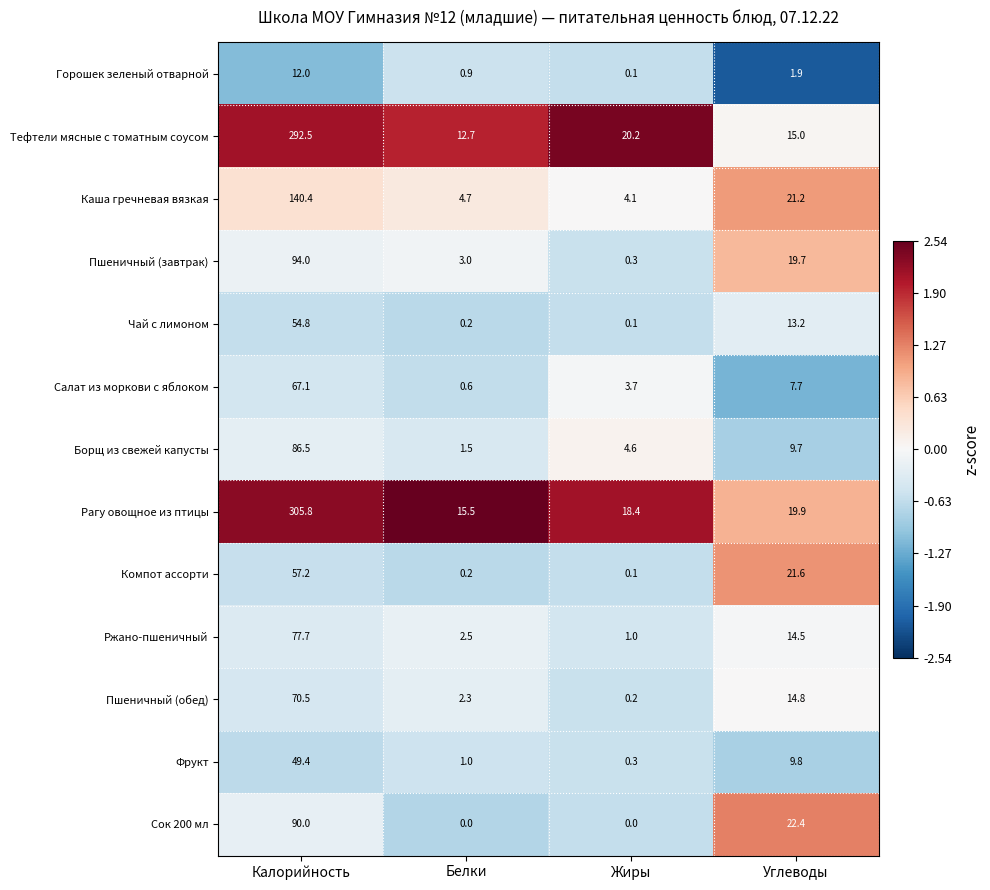

How many series are shown in this chart?

13